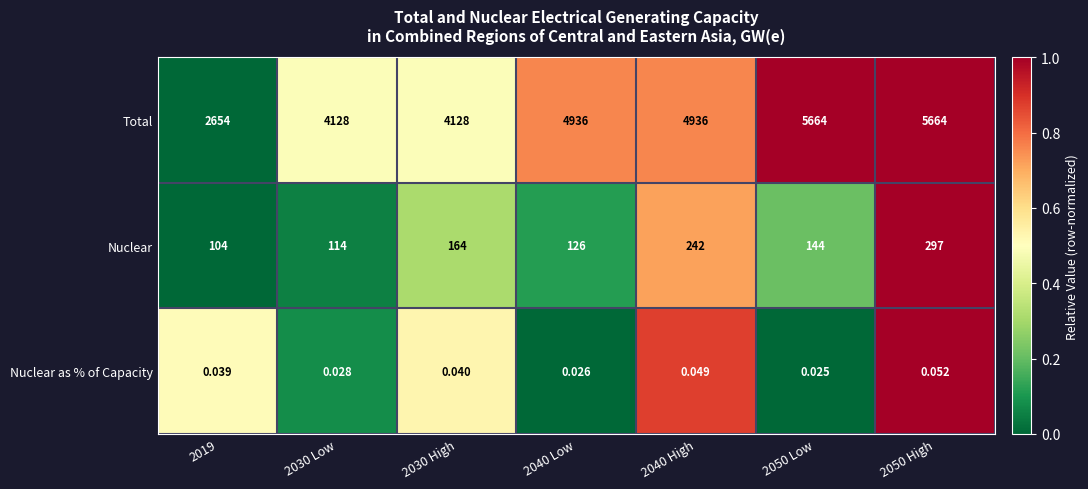

At 2019, list the series in order from smallest to largest.

Nuclear as % of Capacity, Nuclear, Total